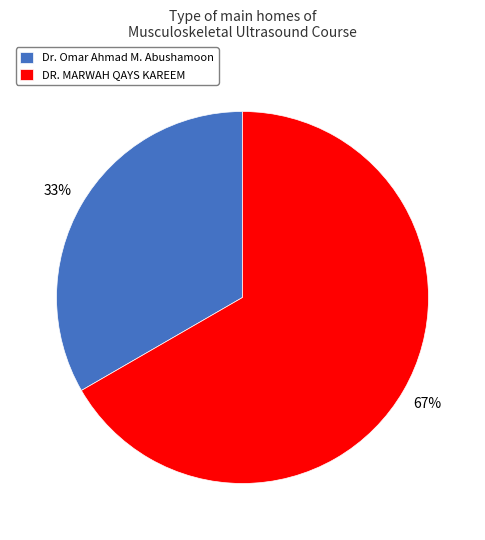

How many slices are in this pie chart?

2